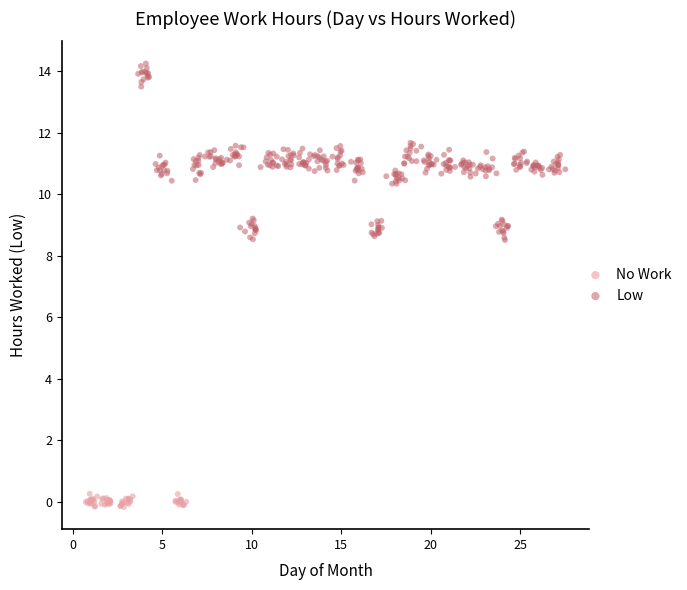

Which series has the widest spread of Y values?

Low